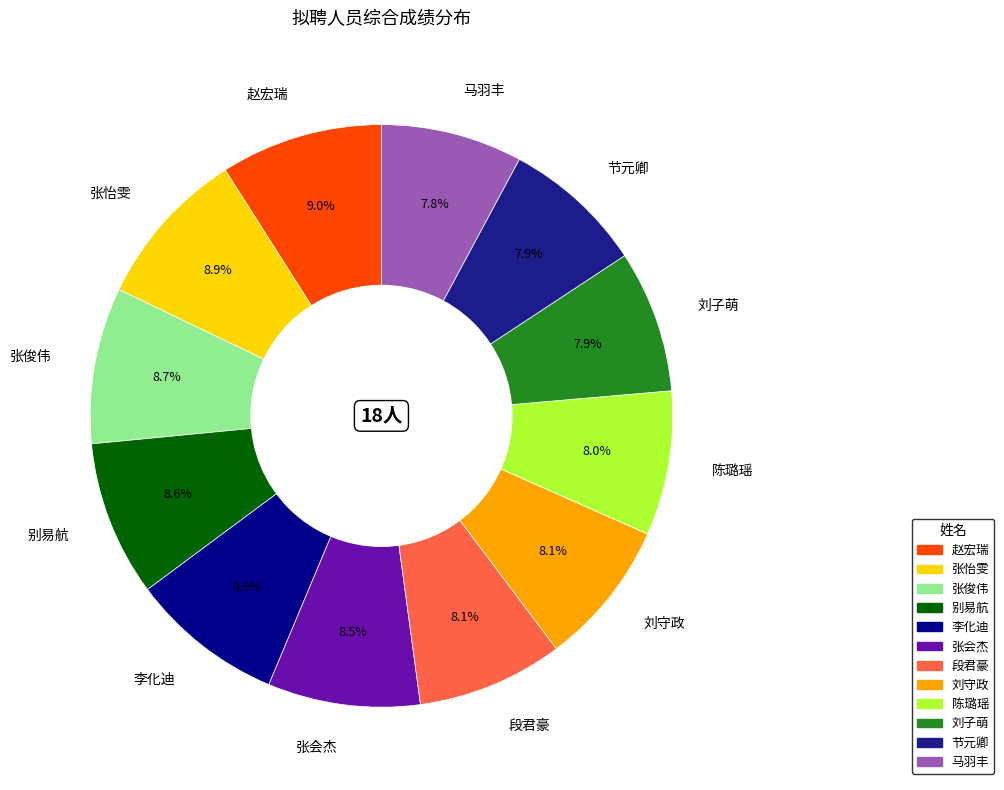

To the nearest percent, what is the combined percentage of 陈璐瑶 and 别易航?

17%